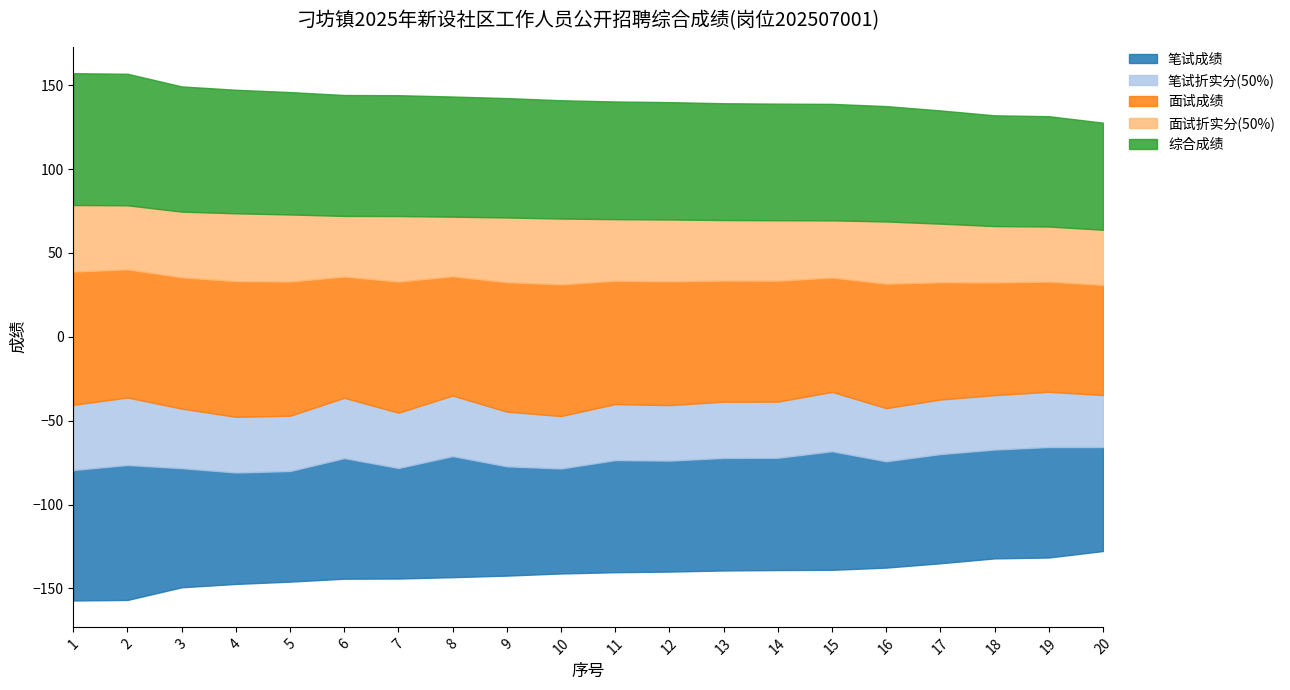

How many categories are shown in the chart?

20